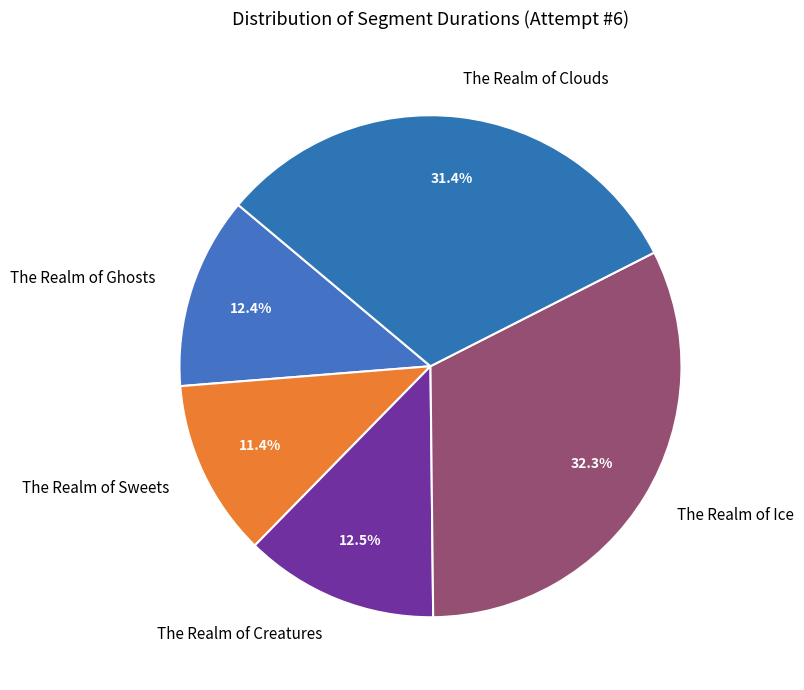

To the nearest percent, what percentage of the pie is The Realm of Ice?

32%